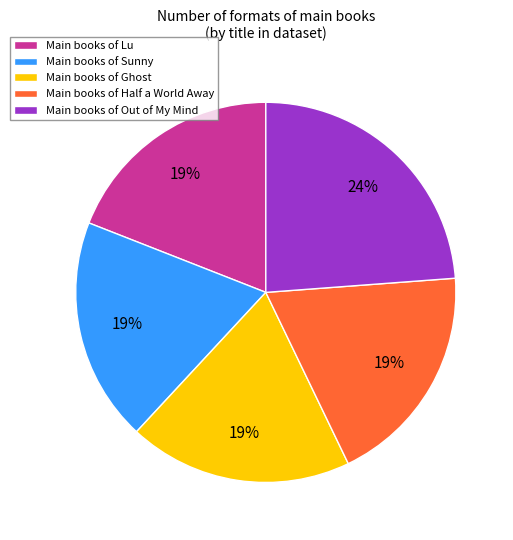

What is the ratio of the value at Main books of Lu to the value at Main books of Half a World Away?

1.0